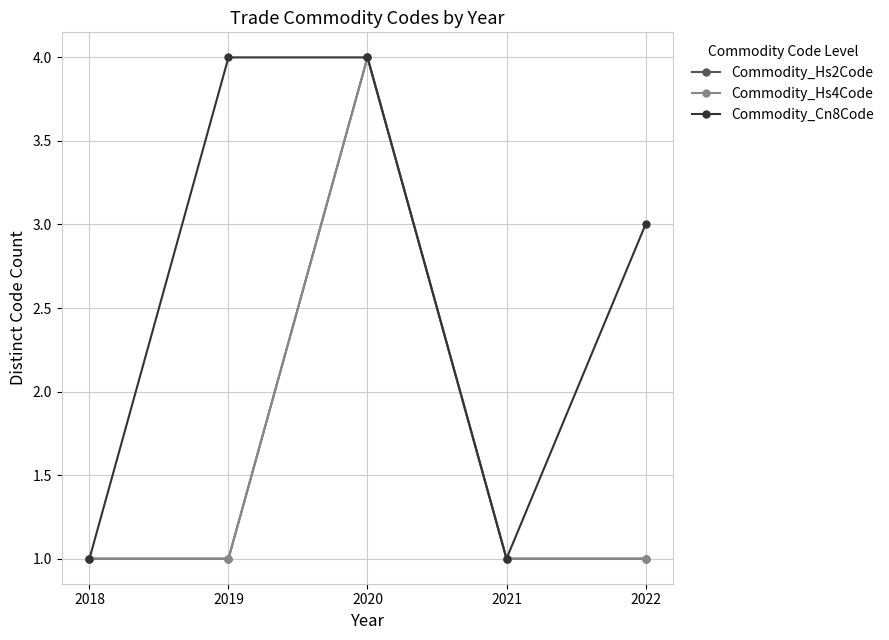

Reading right to left, extract all data points from this chart.

Commodity_Hs2Code: 1	1	4	1	1
Commodity_Hs4Code: 1	1	4	1	1
Commodity_Cn8Code: 3	1	4	4	1